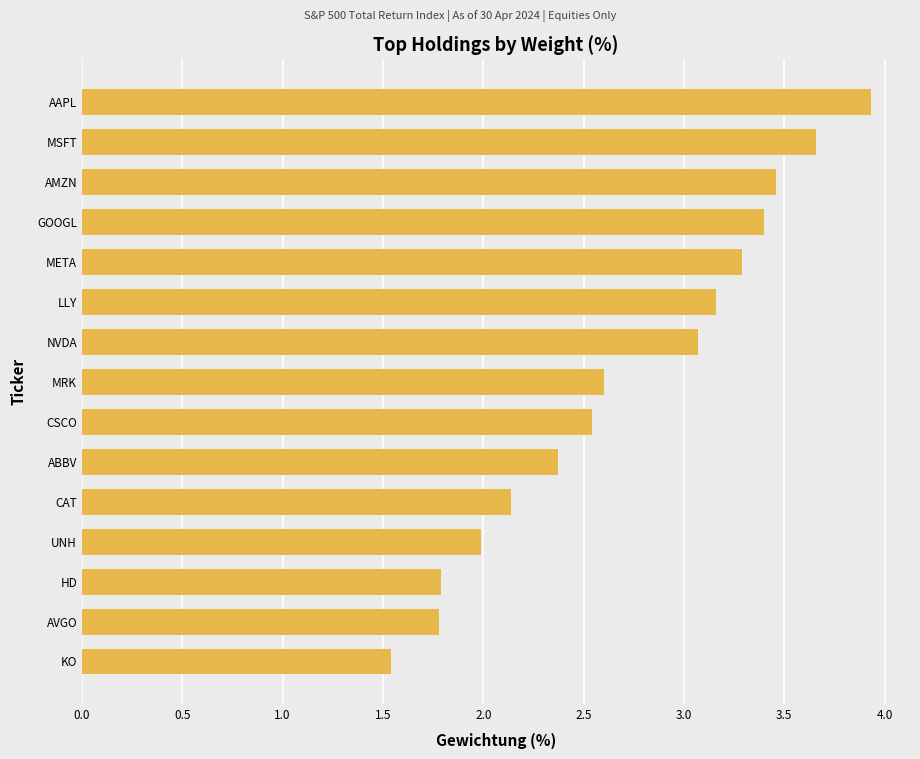

Between MRK and GOOGL, which is larger?

GOOGL